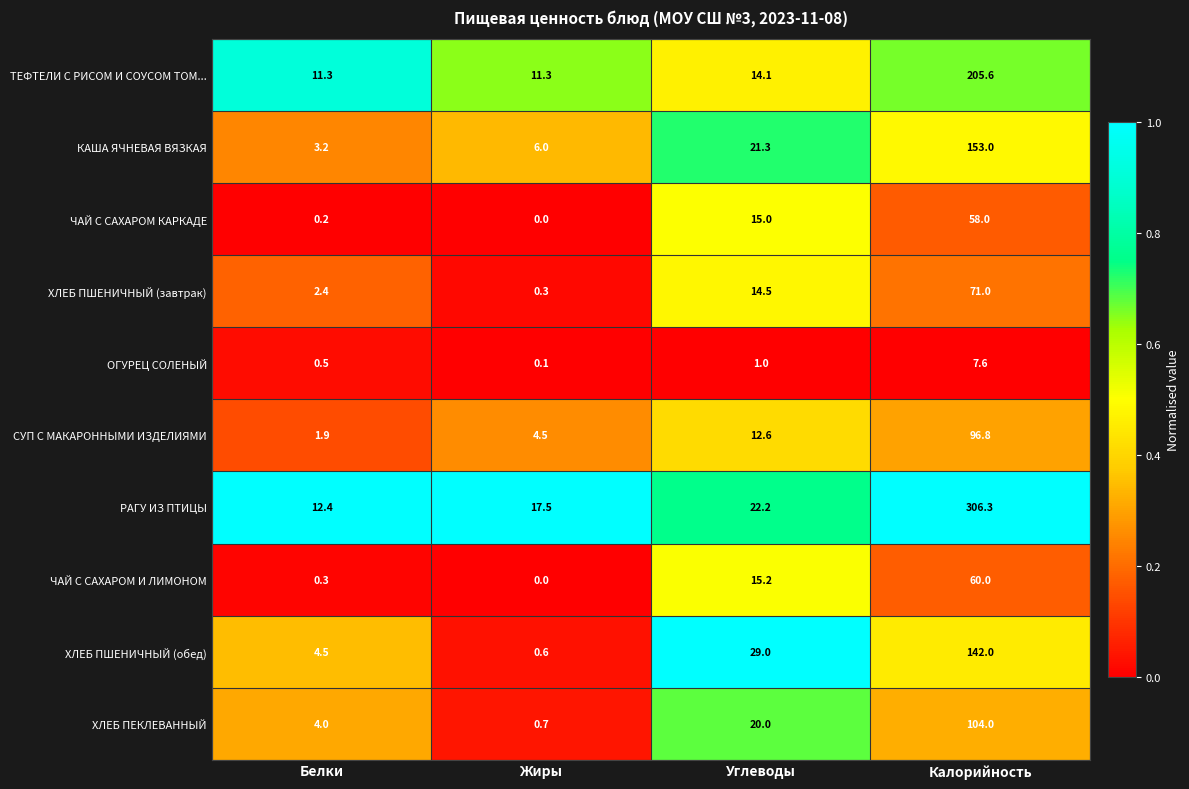

What is the difference between the second highest and minimum values in the КАША ЯЧНЕВАЯ ВЯЗКАЯ series?

18.1